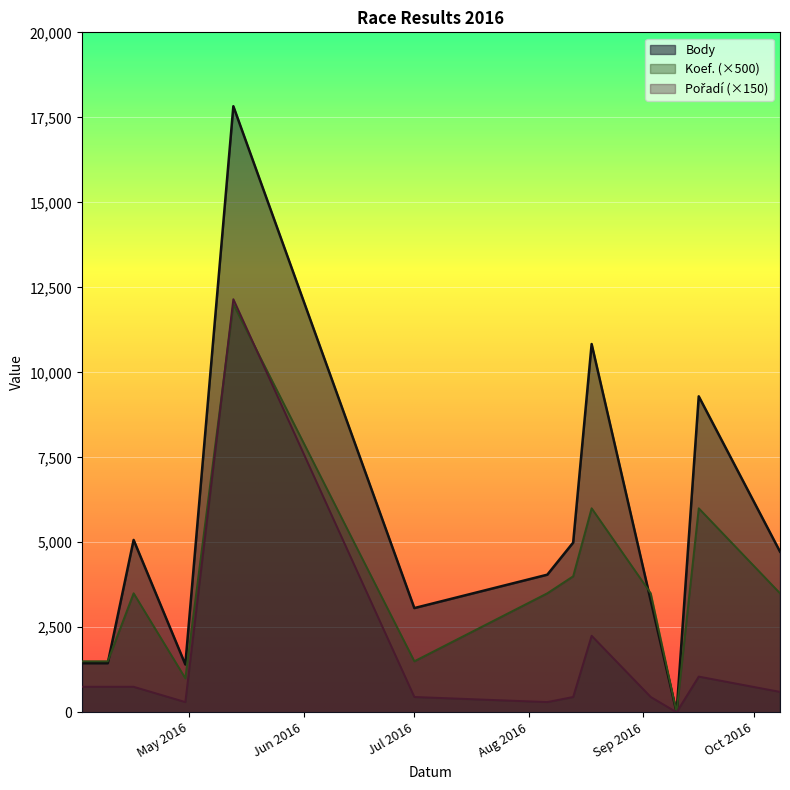

Which series has the widest spread of values?

Body